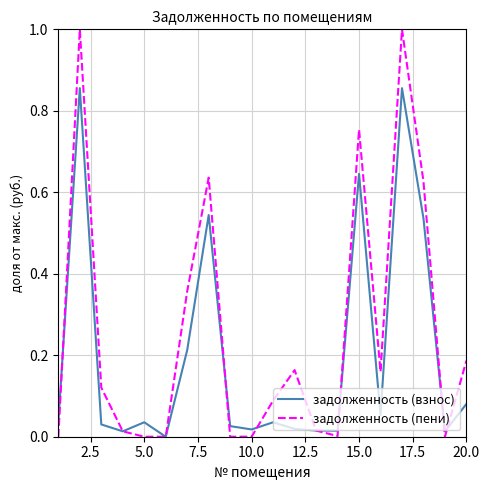

Which series has the largest total across all categories?

задолженность (пени)